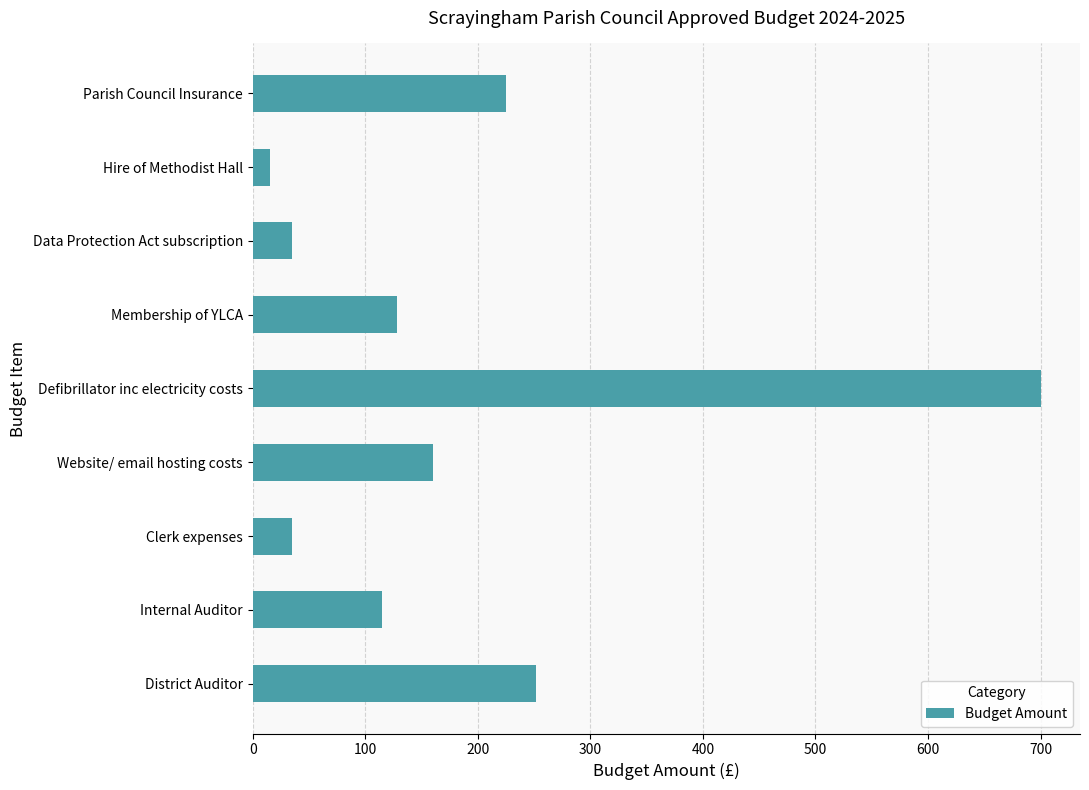

The value at Website/ email hosting costs is 82.7. True or false?

False